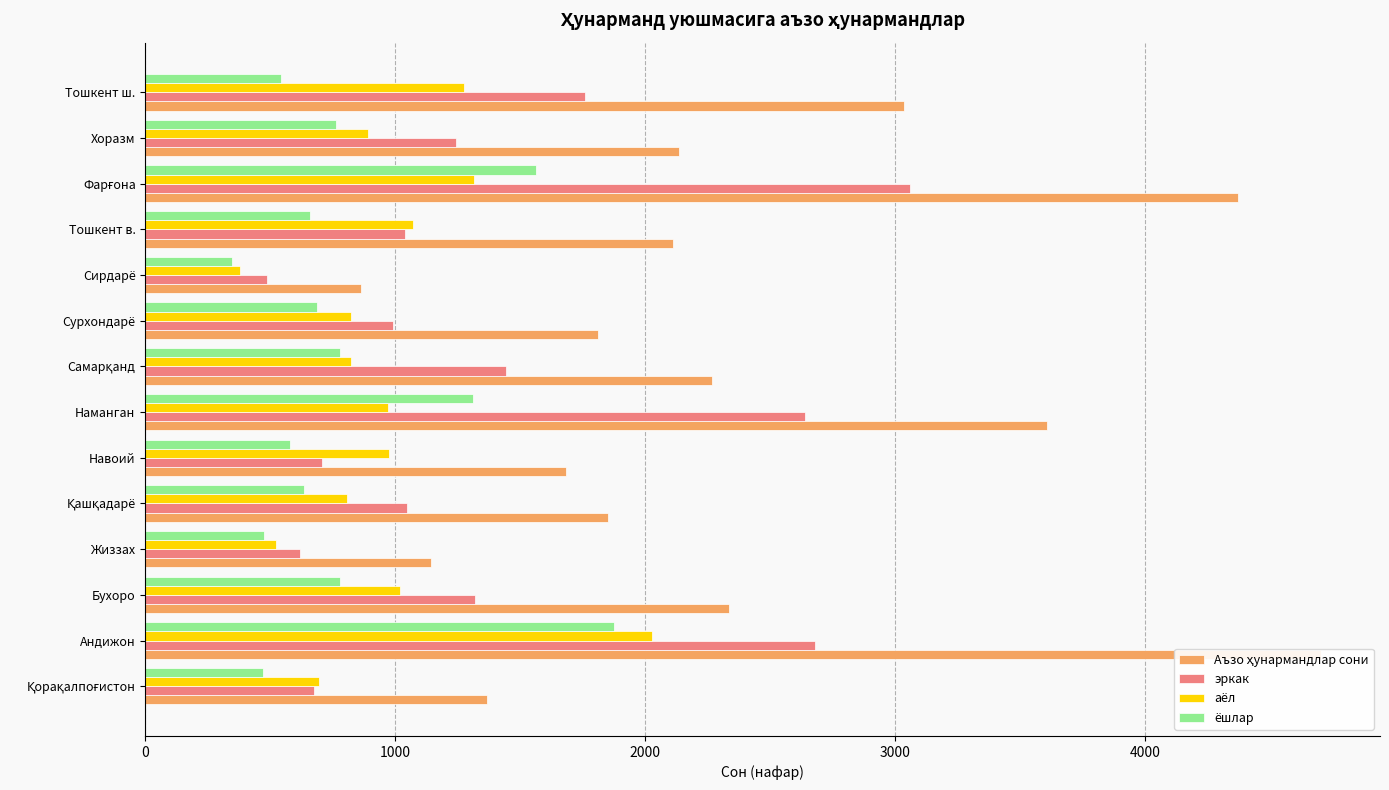

Which series has the widest spread of values?

Аъзо ҳунармандлар сони